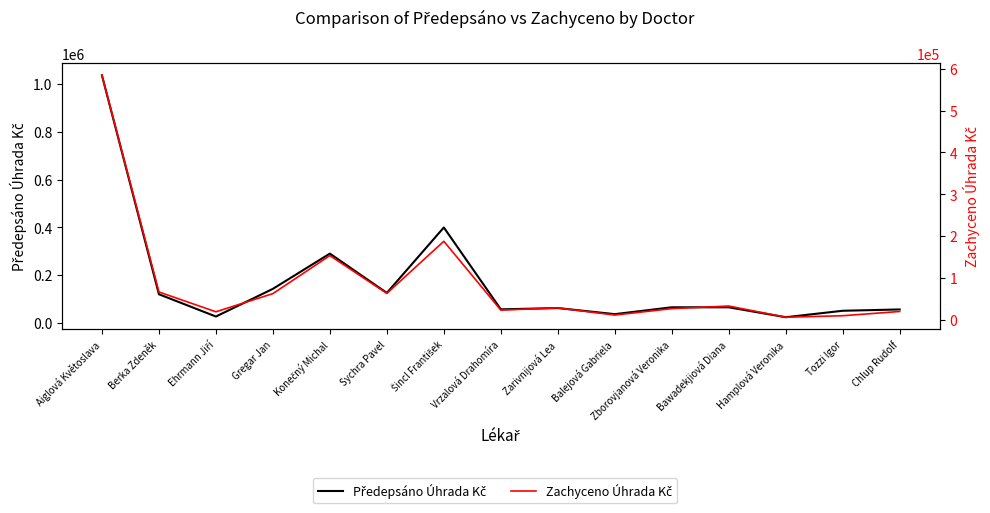

Which category has the lowest value in the Předepsáno Úhrada Kč series?

Hamplová Veronika